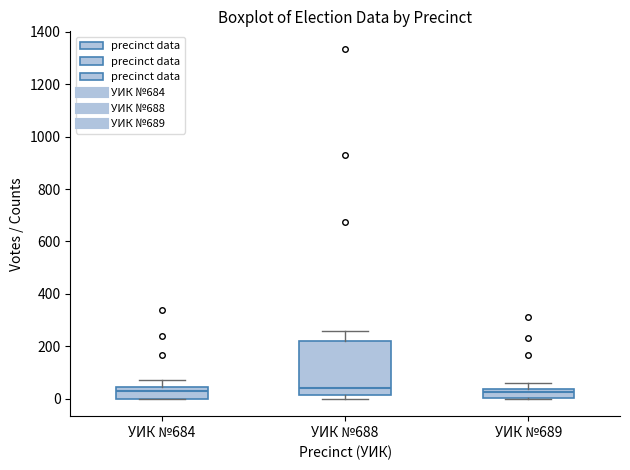

Where is the upper edge of the box for УИК №684 on the y-axis? The values are not printed on the chart, so give them approximately, as read against the axis.

40